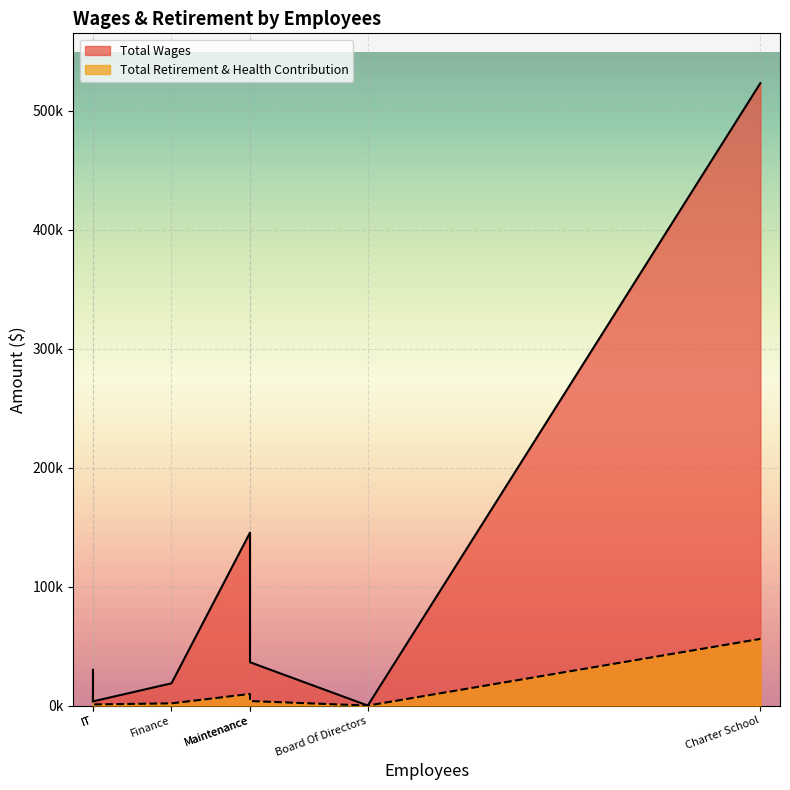

What are all the series names shown in the legend?

Total Wages, Total Retirement & Health Contribution